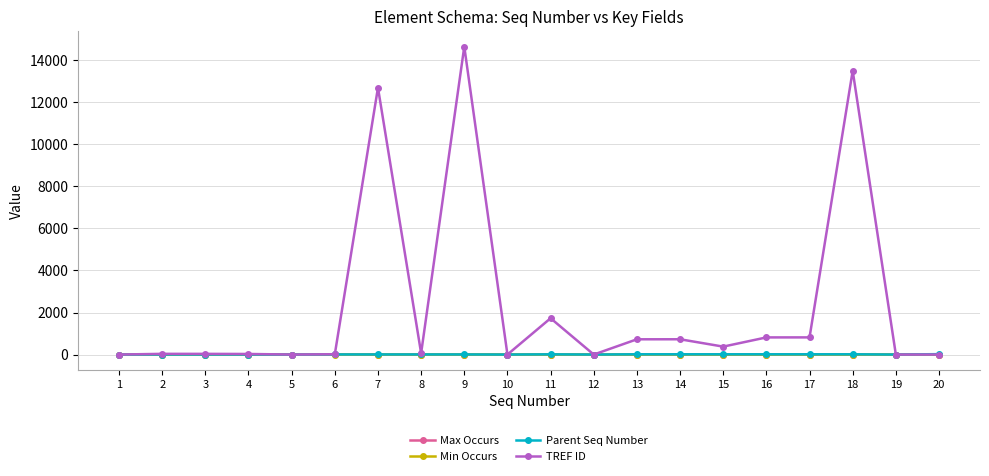

The value of TREF ID at 18 is 21459. True or false?

False